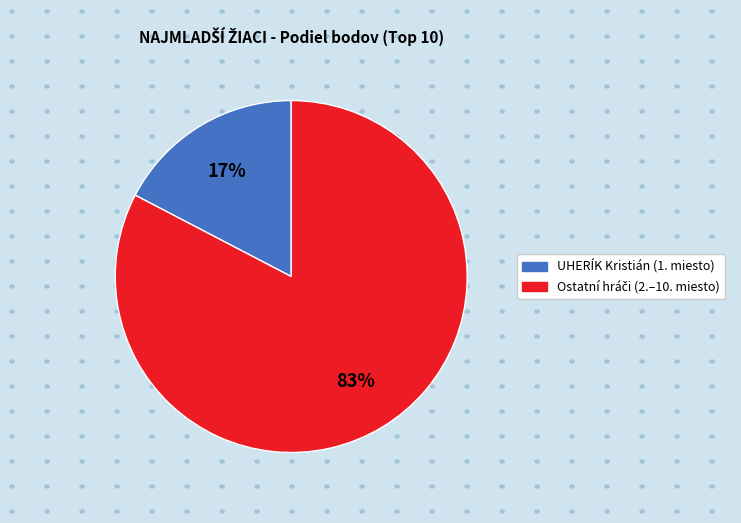

To the nearest percent, what is the average slice percentage?

50%